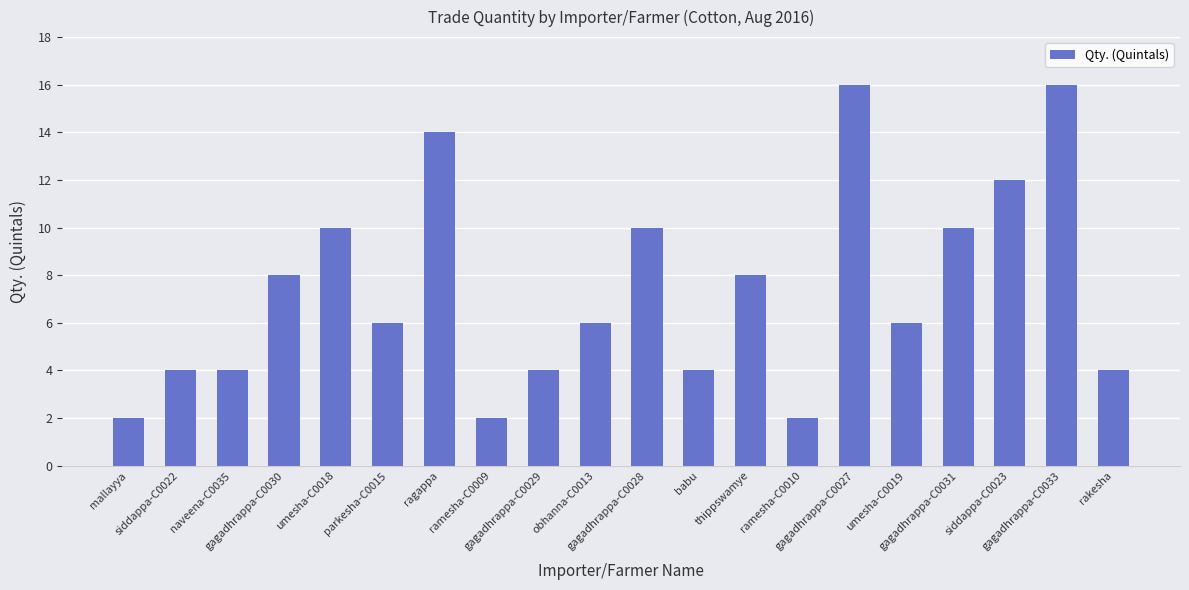

What is the label of the 20th bar from the left?

rakesha